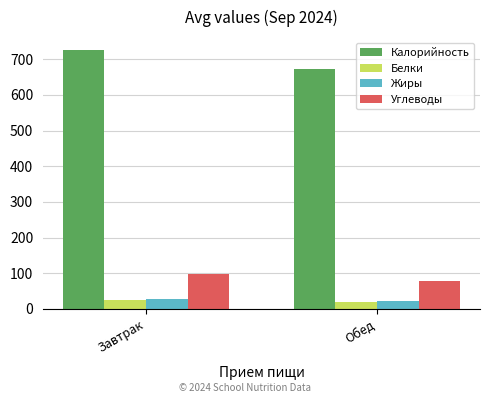

At which label is Калорийность closest to 698?

Обед